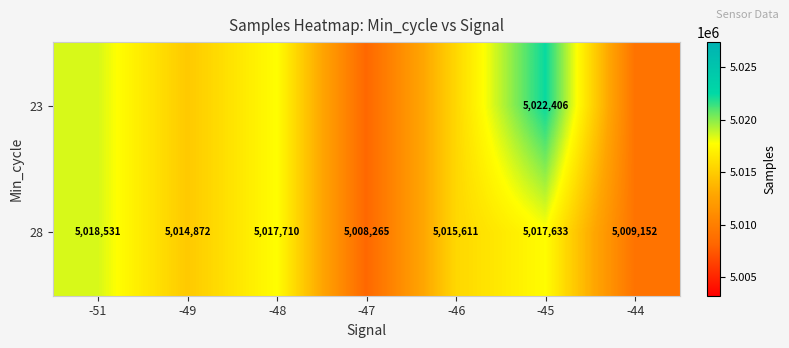

Is the value of 23 at -45 greater than the value of 28 at -48?

Yes